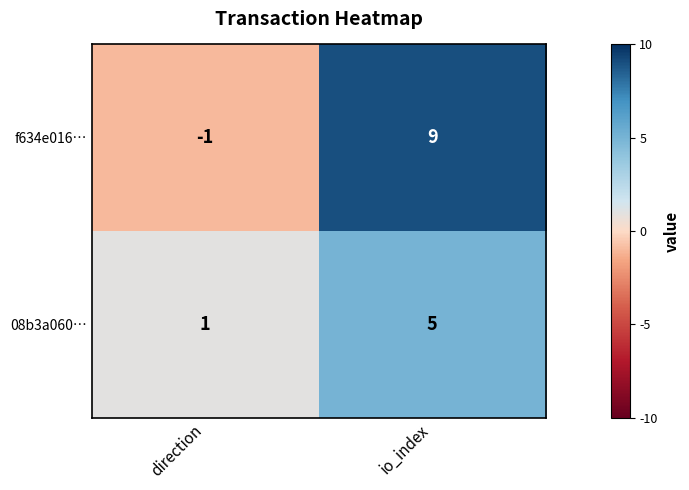

The 08b3a060… series shows 5 at io_index. True or false?

True